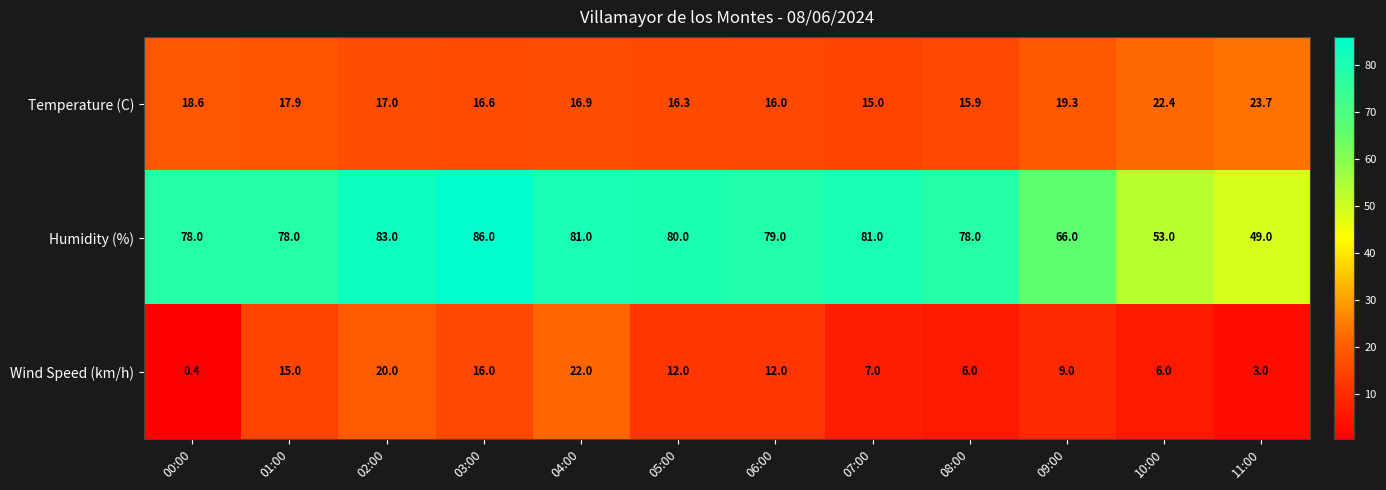

At which label does Temperature (C) first exceed 17?

00:00